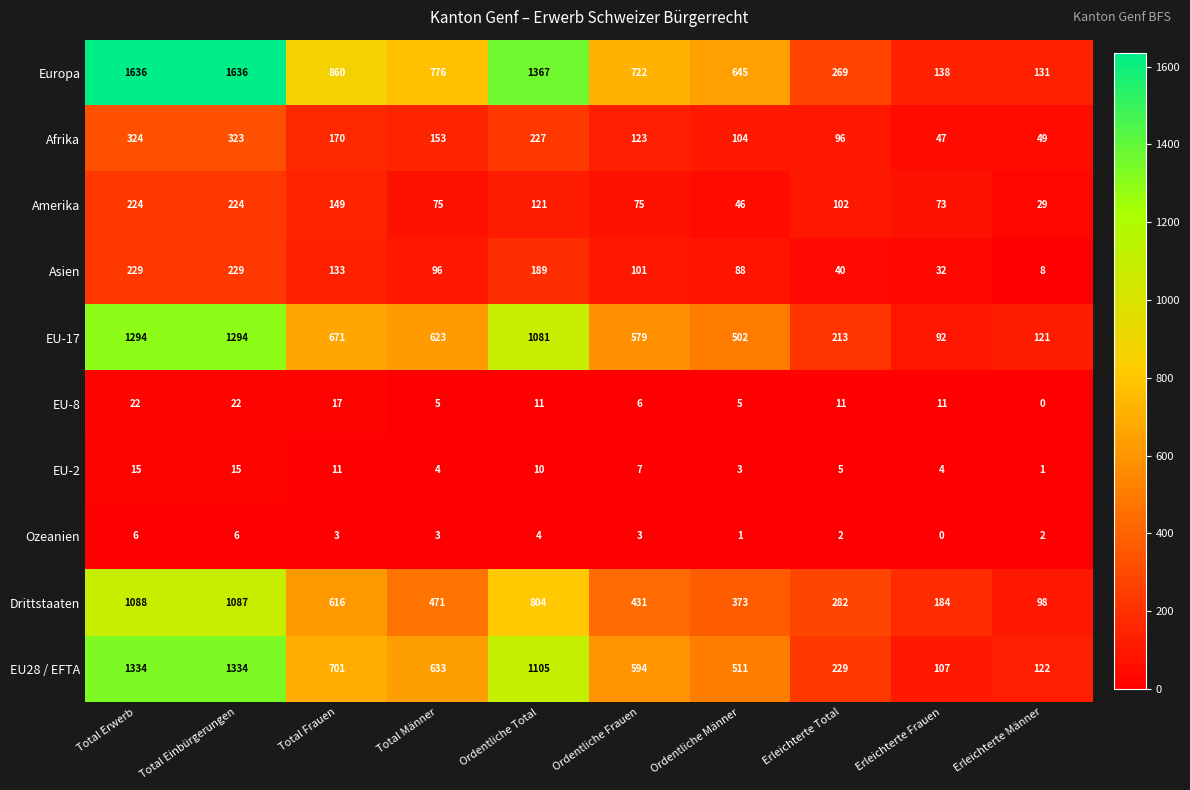

What is the difference between the second highest and second lowest values in the Drittstaaten series?

903